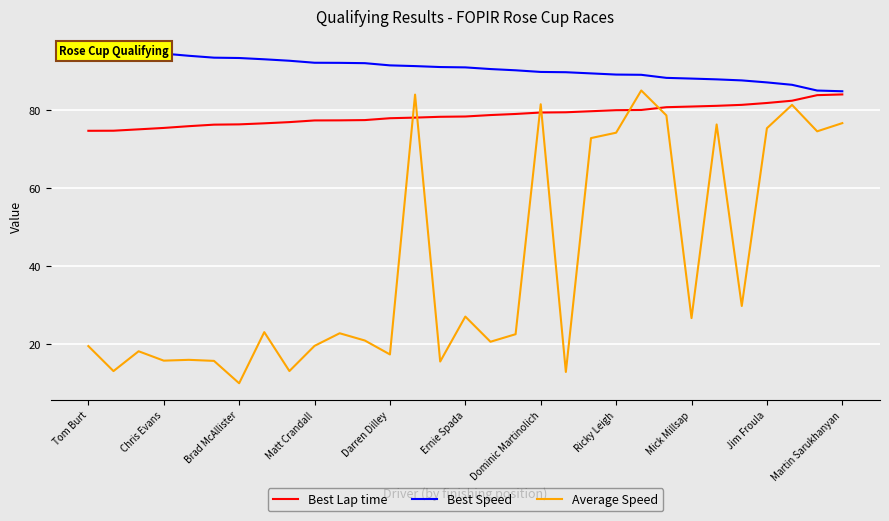

True or false: Best Lap time and Average Speed intersect in this chart.

True